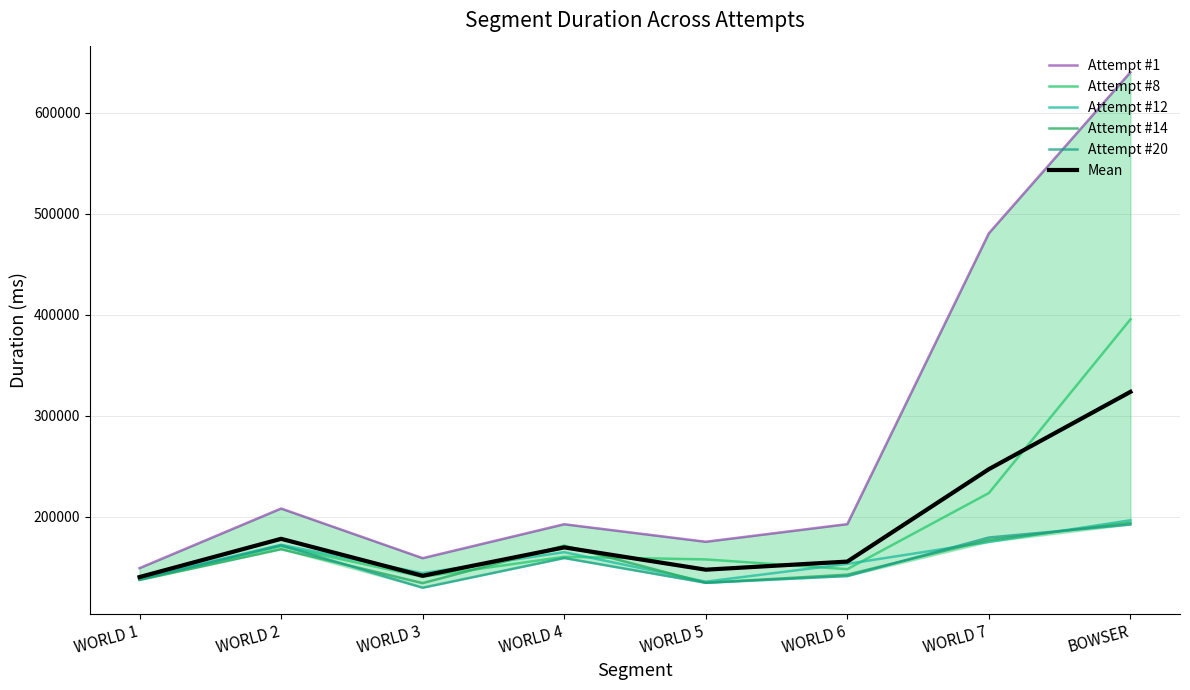

How many interior local peaks does the Attempt #1 series have?

2